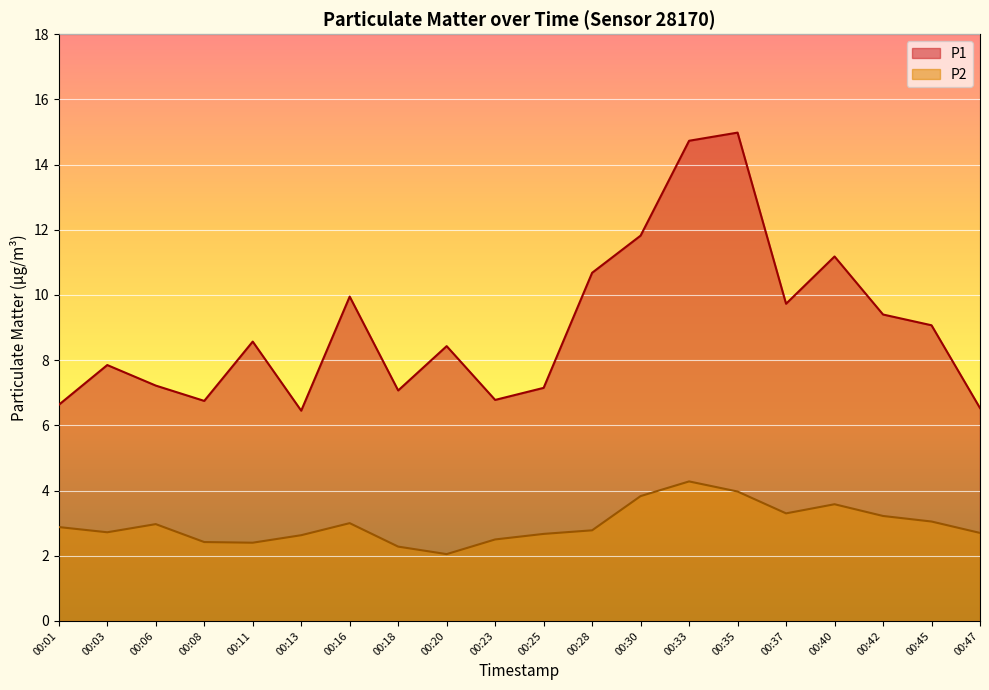

Reading left to right, extract all data points from this chart.

P1: 6.6	7.8	7.2	6.8	8.6	6.5	9.9	7.1	8.4	6.8	7.2	10.7	11.8	14.7	15.0	9.7	11.2	9.4	9.1	6.5
P2: 2.9	2.7	3.0	2.4	2.4	2.6	3.0	2.3	2.0	2.5	2.7	2.8	3.8	4.3	4.0	3.3	3.6	3.2	3.0	2.7